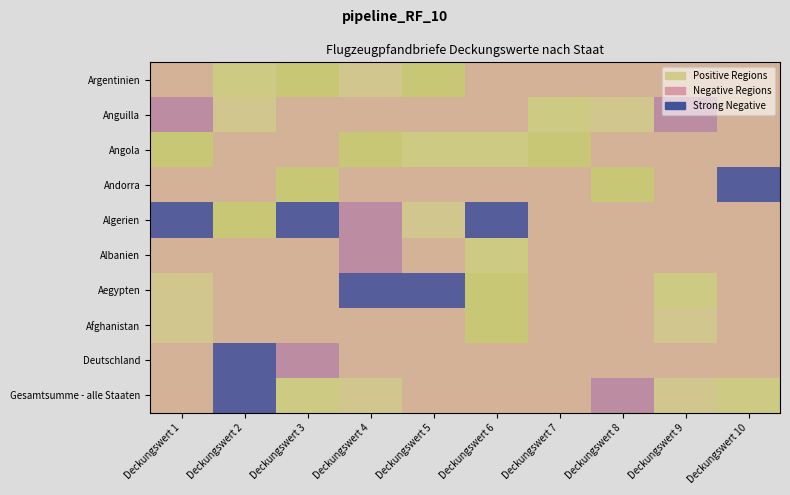

Which label corresponds to the smallest value in the chart?

Deckungswert 2